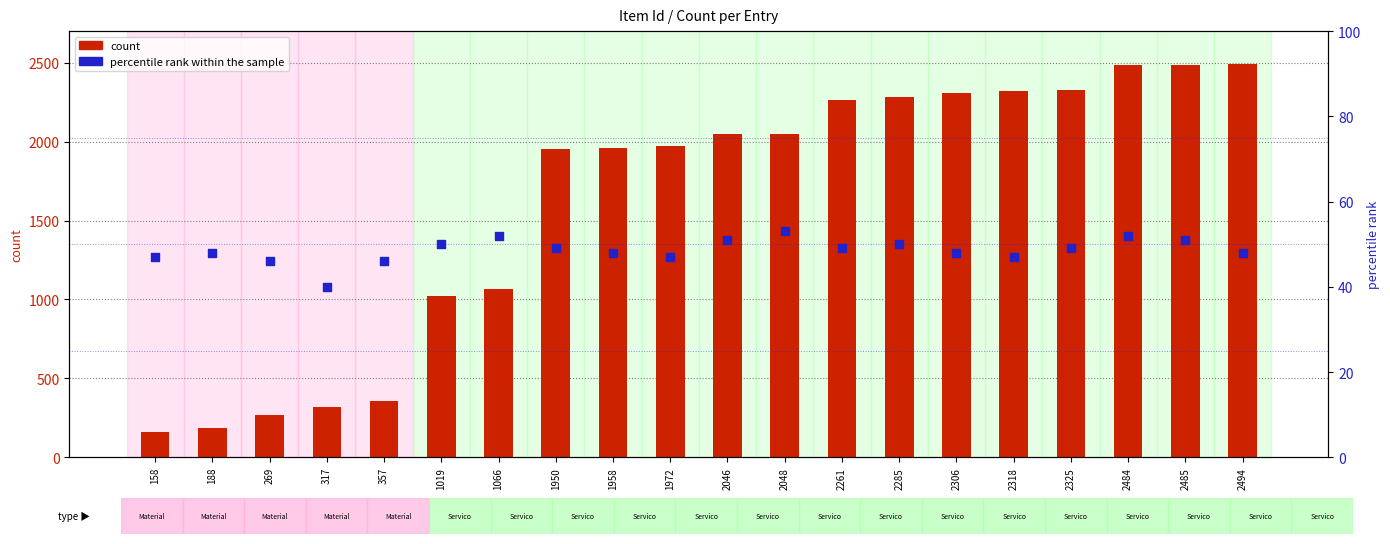

Which series contains the highest Y value?

count